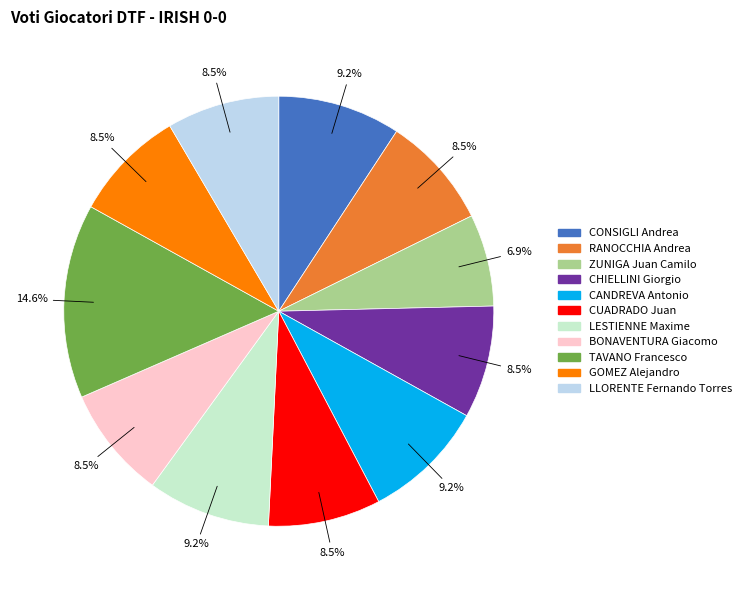

What is the total percentage of BONAVENTURA Giacomo and ZUNIGA Juan Camilo?

15.4%